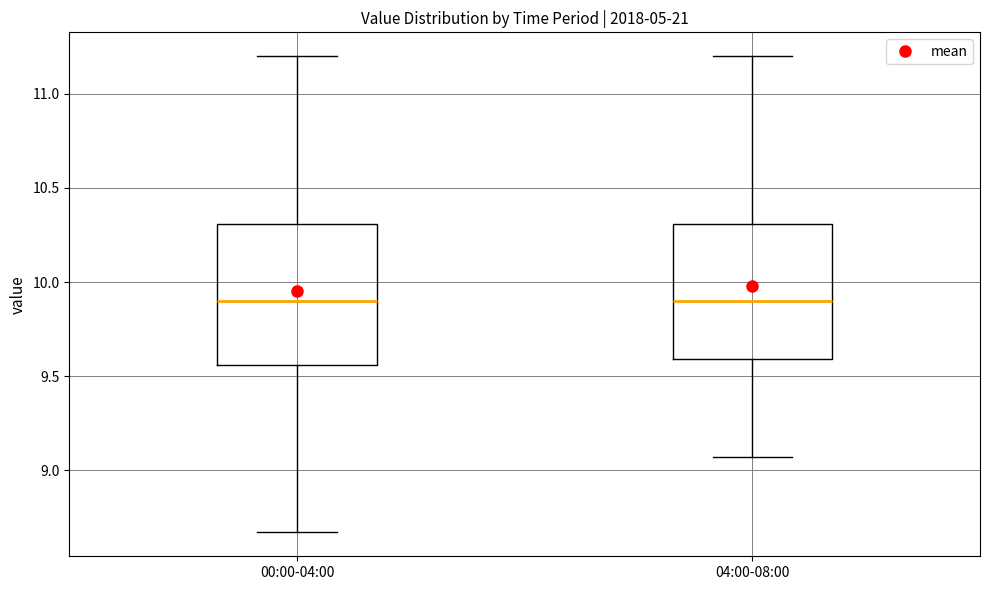

Reading left to right, read every box against the y-axis: the position of its median line, the range the box covers, and the ends of its whiskers. The values are not printed on the chart, so give them approximately, as read against the axis.

00:00-04:00: median 9.90, box 9.55 to 10.30, whiskers 8.65 to 11.20
04:00-08:00: median 9.90, box 9.60 to 10.30, whiskers 9.05 to 11.20